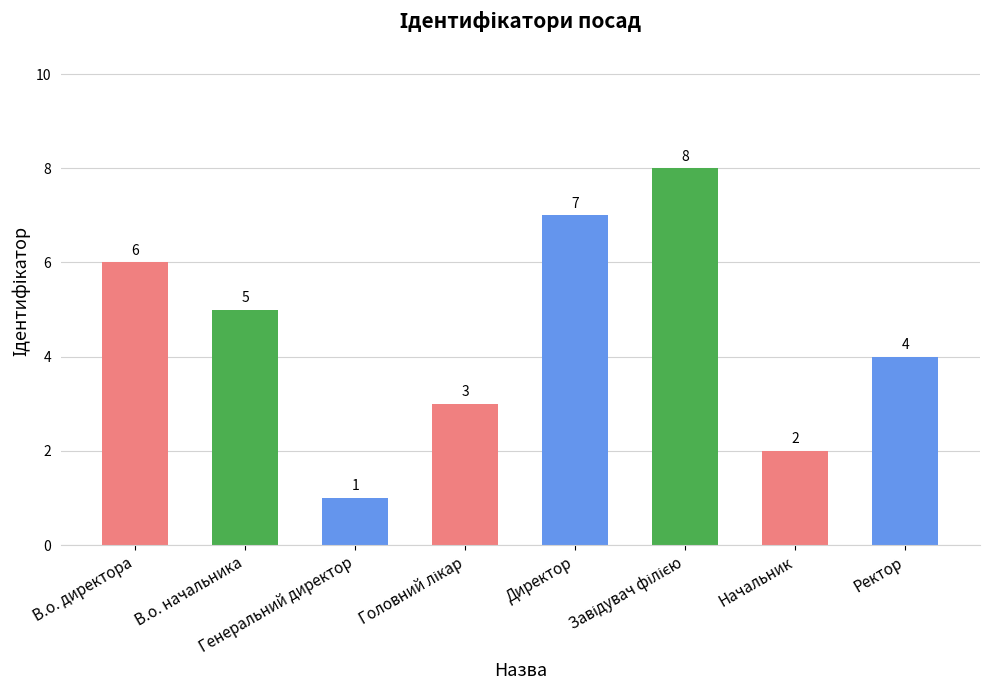

What is the greatest value displayed?

8